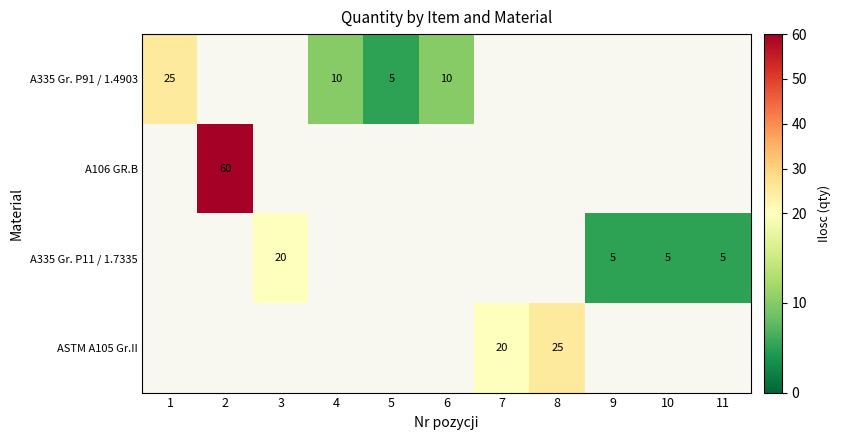

The value of A106 GR.B at 2 is 96. True or false?

False